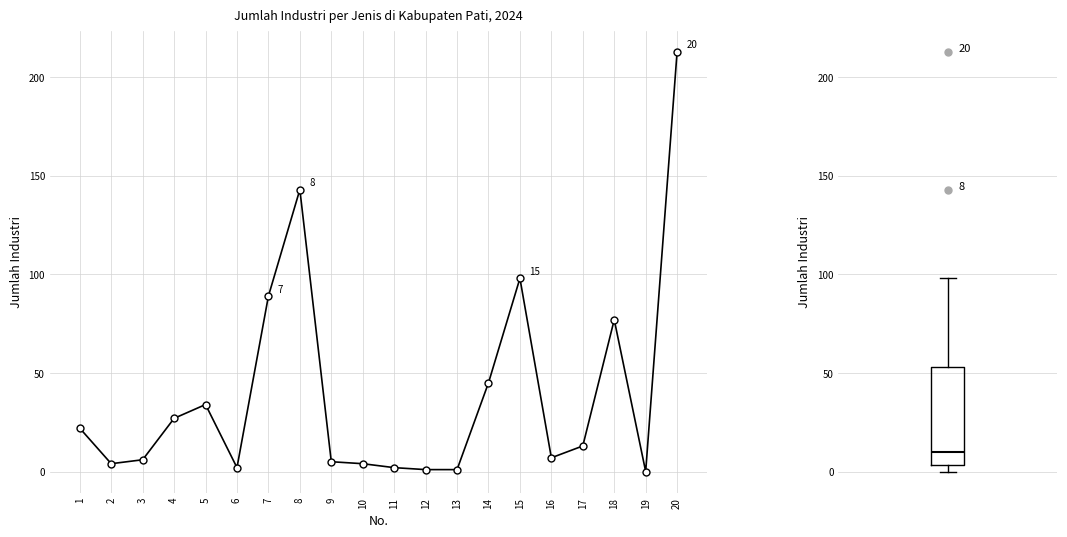

How many values are above zero?

19